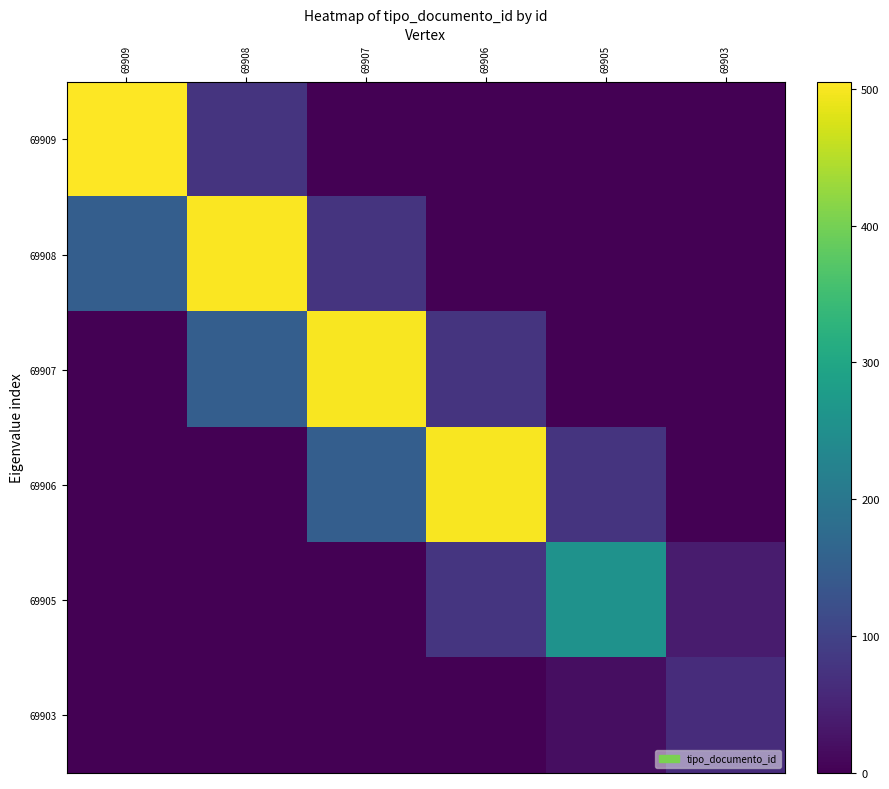

Rank the series by their maximum value, from highest to lowest.

69909, 69908, 69907, 69906, 69905, 69903